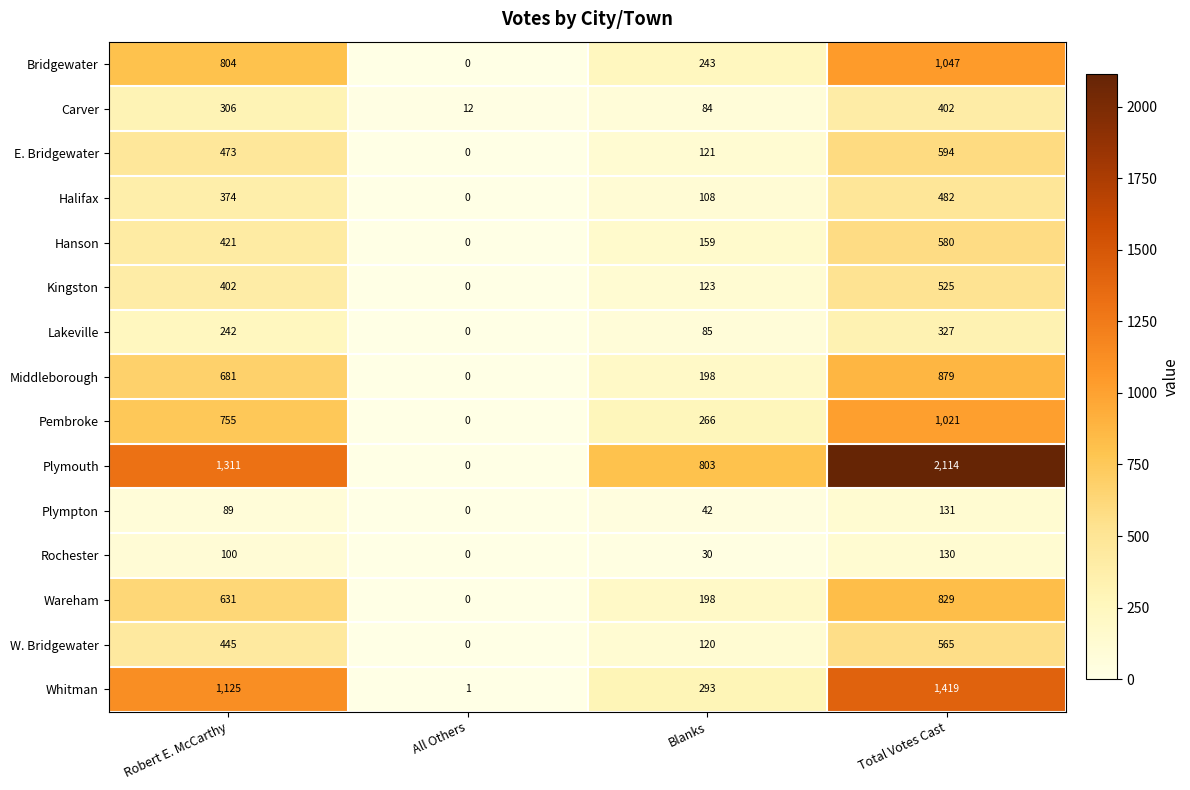

What is the sum of all E. Bridgewater values?

1188